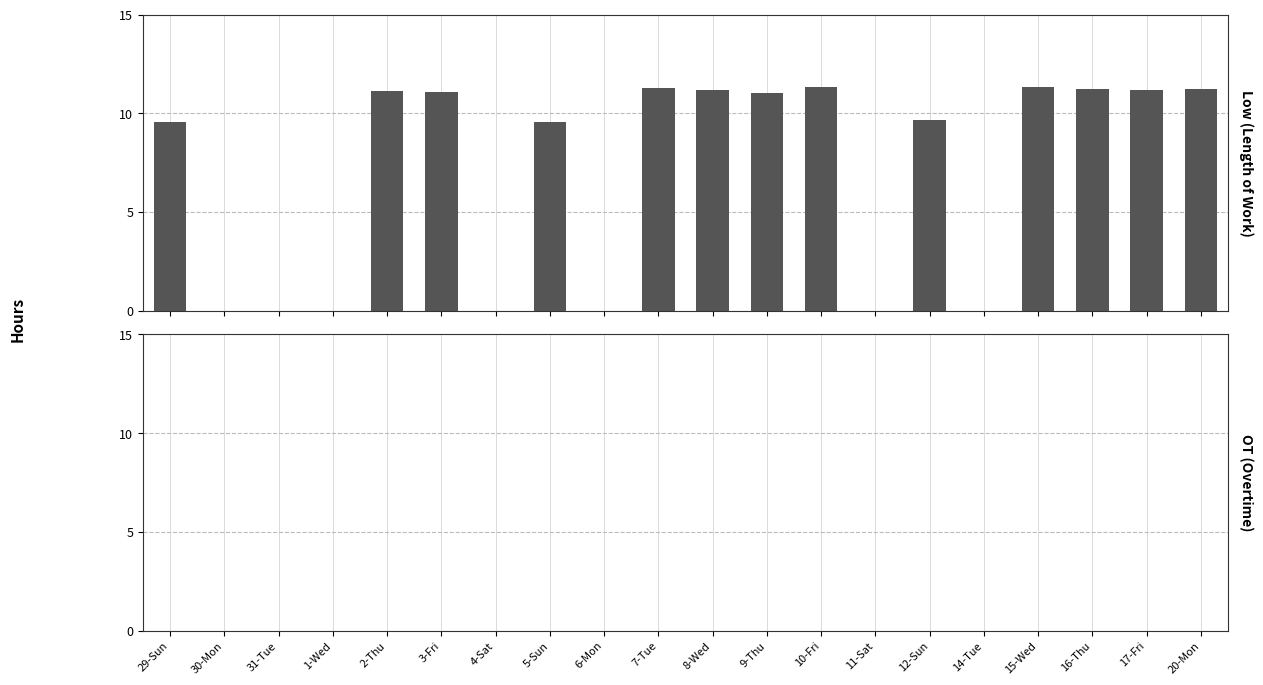

What is the sum of all values?

140.8